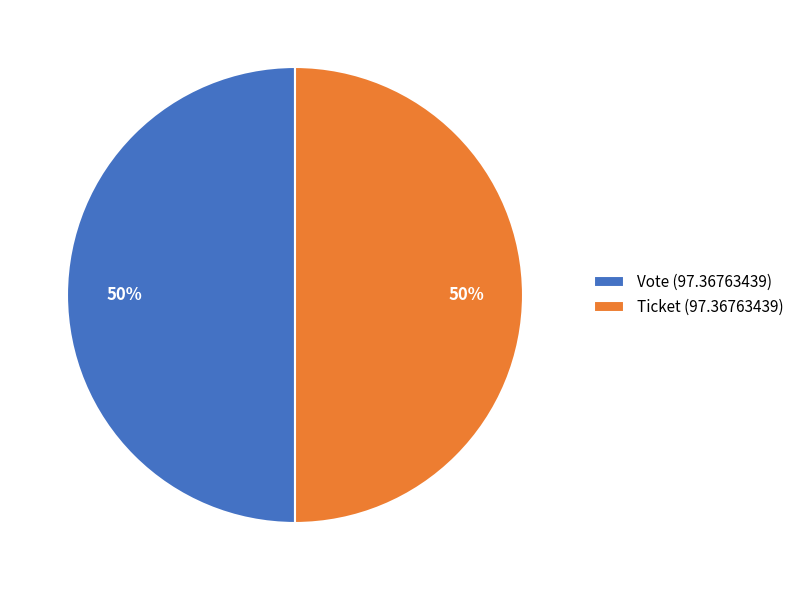

Approximately how many times larger is the value at Vote (97.36763439) compared to Ticket (97.36763439)?

1.0